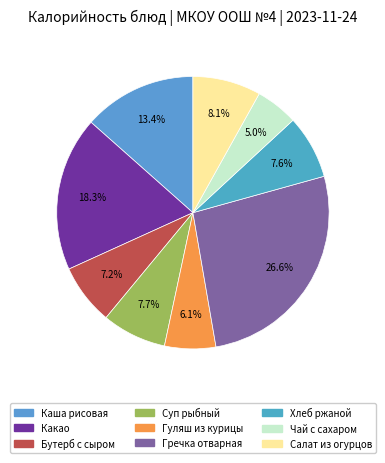

Which slice is the largest?

Гречка отварная